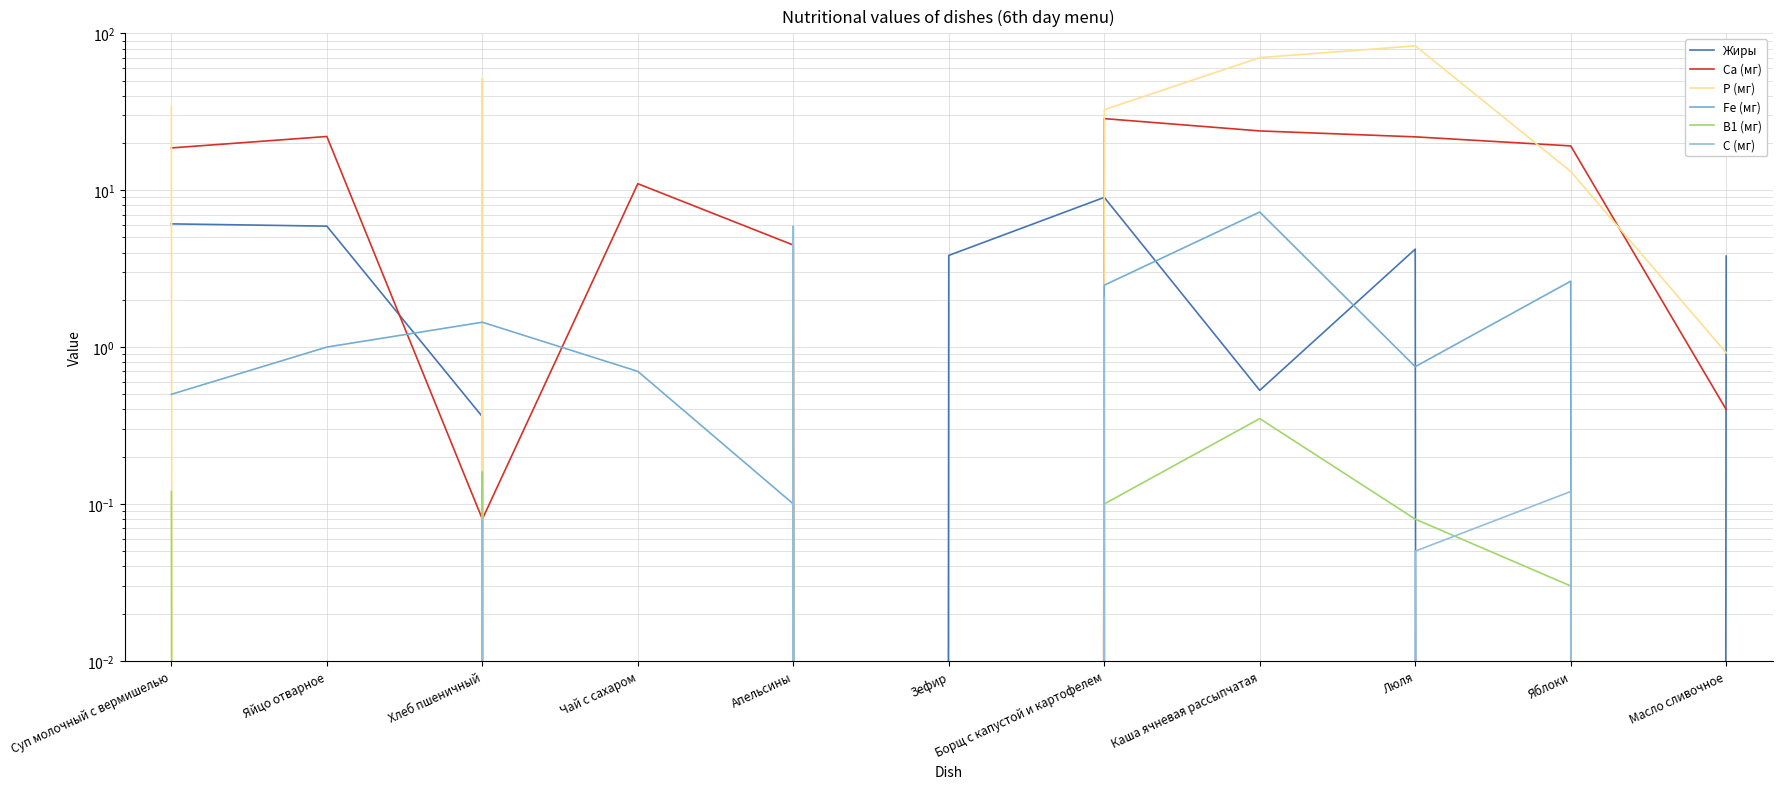

Reading right to left, what are all the values shown in this chart?

Жиры: Масло сливочное=3.8	Яблоки=0.0	Люля=4.2	Каша ячневая рассыпчатая=0.5	Борщ с капустой и картофелем=9.0	Зефир=3.8	Апельсины=0.0	Чай с сахаром=0.0	Хлеб пшеничный=0.4	Яйцо отварное=5.9	Суп молочный с вермишелью=6.1
Са (мг): Масло сливочное=0.4	Яблоки=19.2	Люля=21.9	Каша ячневая рассыпчатая=23.9	Борщ с капустой и картофелем=28.6	Зефир=0.0	Апельсины=4.5	Чай с сахаром=11.0	Хлеб пшеничный=0.1	Яйцо отварное=22.0	Суп молочный с вермишелью=18.6
Р (мг): Масло сливочное=0.9	Яблоки=13.2	Люля=83.2	Каша ячневая рассыпчатая=70.0	Борщ с капустой и картофелем=32.6	Зефир=0.0	Апельсины=1.4	Чай с сахаром=0.0	Хлеб пшеничный=51.6	Яйцо отварное=0.0	Суп молочный с вермишелью=34.4
Fe (мг): Масло сливочное=0.0	Яблоки=2.6	Люля=0.8	Каша ячневая рассыпчатая=7.3	Борщ с капустой и картофелем=2.5	Зефир=0.0	Апельсины=0.1	Чай с сахаром=0.7	Хлеб пшеничный=1.4	Яйцо отварное=1.0	Суп молочный с вермишелью=0.5
В1 (мг): Масло сливочное=0.0	Яблоки=0.0	Люля=0.1	Каша ячневая рассыпчатая=0.3	Борщ с капустой и картофелем=0.1	Зефир=0.0	Апельсины=0.1	Чай с сахаром=0.0	Хлеб пшеничный=0.2	Яйцо отварное=0.0	Суп молочный с вермишелью=0.1
С (мг): Масло сливочное=0.0	Яблоки=0.1	Люля=0.1	Каша ячневая рассыпчатая=0.0	Борщ с капустой и картофелем=2.1	Зефир=0.0	Апельсины=5.9	Чай с сахаром=0.0	Хлеб пшеничный=0.1	Яйцо отварное=0.0	Суп молочный с вермишелью=0.0